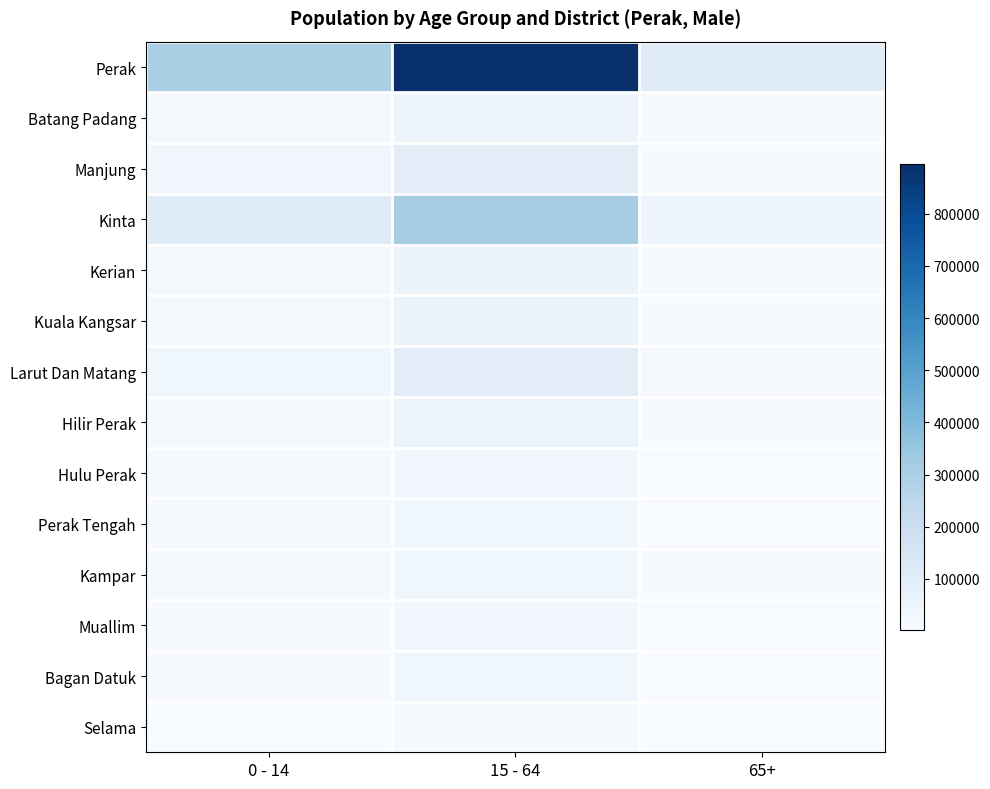

Reading left to right, extract all data points from this chart.

Perak: 0 - 14=301020	15 - 64=896169	65+=103049
Batang Padang: 0 - 14=16693	15 - 64=44742	65+=5491
Manjung: 0 - 14=31602	15 - 64=93149	65+=8317
Kinta: 0 - 14=106777	15 - 64=315511	65+=38548
Kerian: 0 - 14=19977	15 - 64=59149	65+=6554
Kuala Kangsar: 0 - 14=22396	15 - 64=59751	65+=7190
Larut Dan Matang: 0 - 14=35124	15 - 64=92669	65+=11966
Hilir Perak: 0 - 14=14748	15 - 64=54230	65+=6916
Hulu Perak: 0 - 14=13777	15 - 64=32169	65+=3461
Perak Tengah: 0 - 14=10786	15 - 64=35053	65+=2924
Kampar: 0 - 14=10116	15 - 64=35209	65+=5204
Muallim: 0 - 14=7328	15 - 64=27100	65+=2297
Bagan Datuk: 0 - 14=7537	15 - 64=35744	65+=2617
Selama: 0 - 14=4159	15 - 64=11693	65+=1564